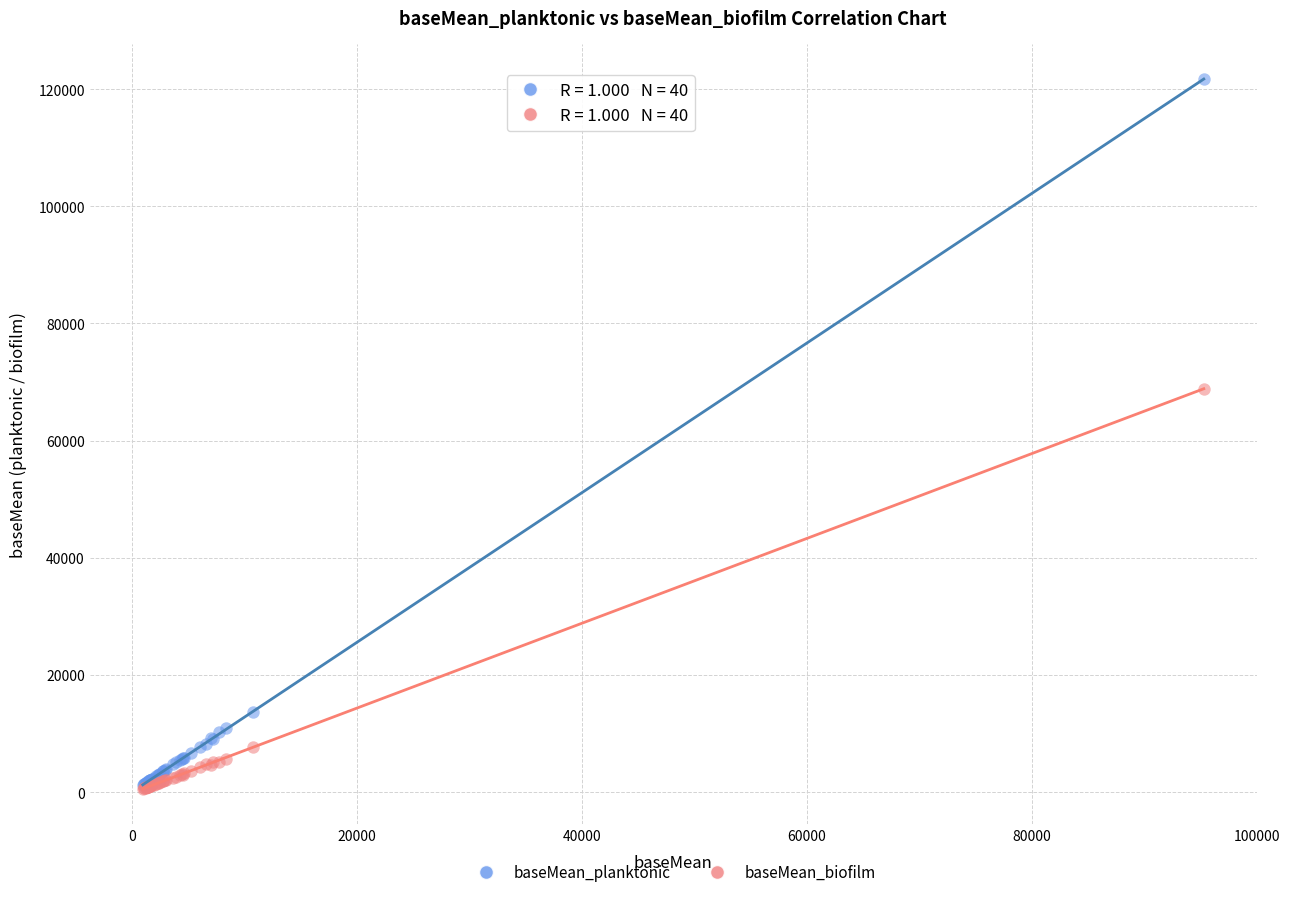

In the baseMean_biofilm series, what Y value is closest to 34762?

7727.8